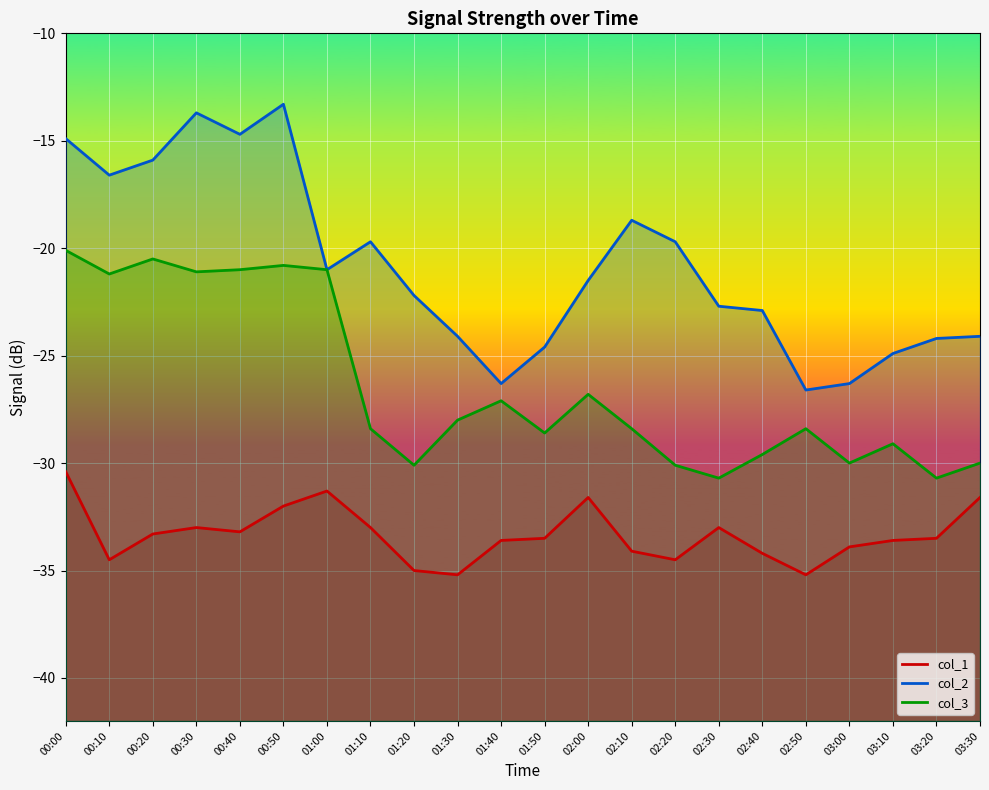

Reading left to right, transcribe all the data shown in this chart.

col_1: 00:00=-30.4	00:10=-34.5	00:20=-33.3	00:30=-33.0	00:40=-33.2	00:50=-32.0	01:00=-31.3	01:10=-33.0	01:20=-35.0	01:30=-35.2	01:40=-33.6	01:50=-33.5	02:00=-31.6	02:10=-34.1	02:20=-34.5	02:30=-33.0	02:40=-34.2	02:50=-35.2	03:00=-33.9	03:10=-33.6	03:20=-33.5	03:30=-31.6
col_2: 00:00=-14.9	00:10=-16.6	00:20=-15.9	00:30=-13.7	00:40=-14.7	00:50=-13.3	01:00=-21.0	01:10=-19.7	01:20=-22.2	01:30=-24.1	01:40=-26.3	01:50=-24.6	02:00=-21.5	02:10=-18.7	02:20=-19.7	02:30=-22.7	02:40=-22.9	02:50=-26.6	03:00=-26.3	03:10=-24.9	03:20=-24.2	03:30=-24.1
col_3: 00:00=-20.1	00:10=-21.2	00:20=-20.5	00:30=-21.1	00:40=-21.0	00:50=-20.8	01:00=-21.0	01:10=-28.4	01:20=-30.1	01:30=-28.0	01:40=-27.1	01:50=-28.6	02:00=-26.8	02:10=-28.4	02:20=-30.1	02:30=-30.7	02:40=-29.6	02:50=-28.4	03:00=-30.0	03:10=-29.1	03:20=-30.7	03:30=-30.0